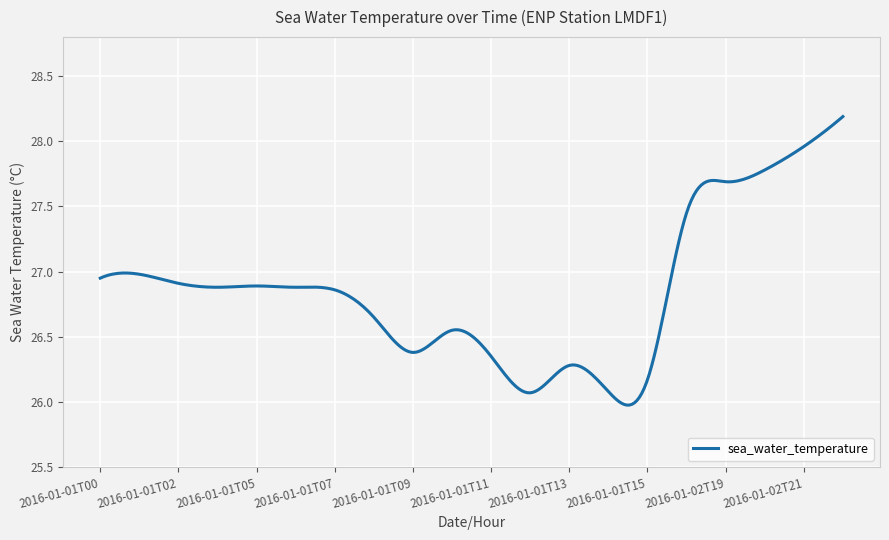

What is the difference between the maximum and minimum values?

2.2